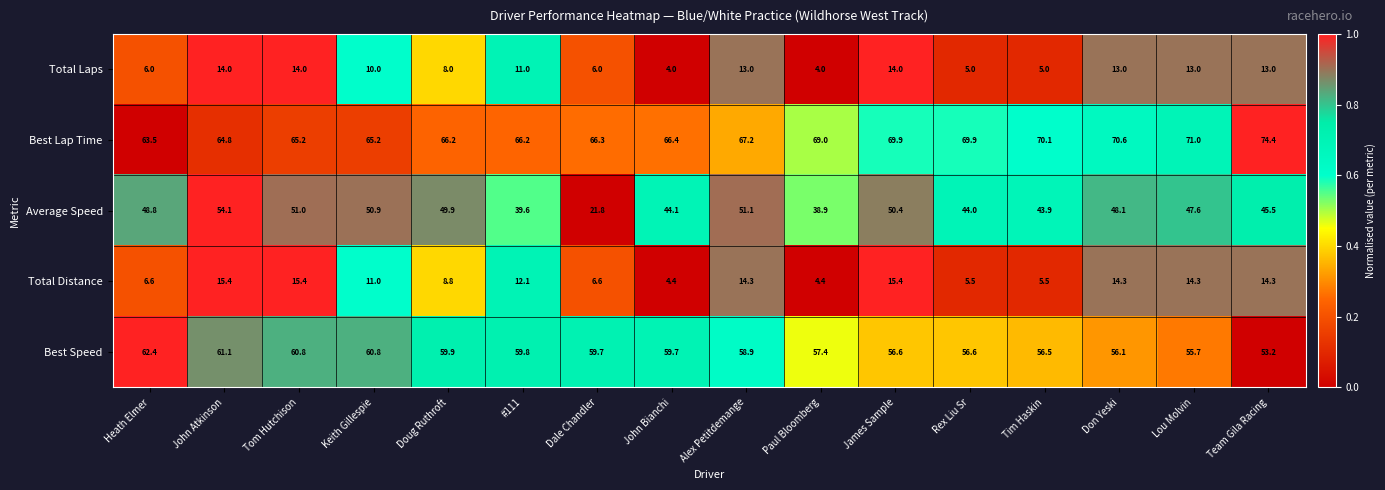

True or false: Total Distance has a value of 12.7 at Doug Ruthroft.

False